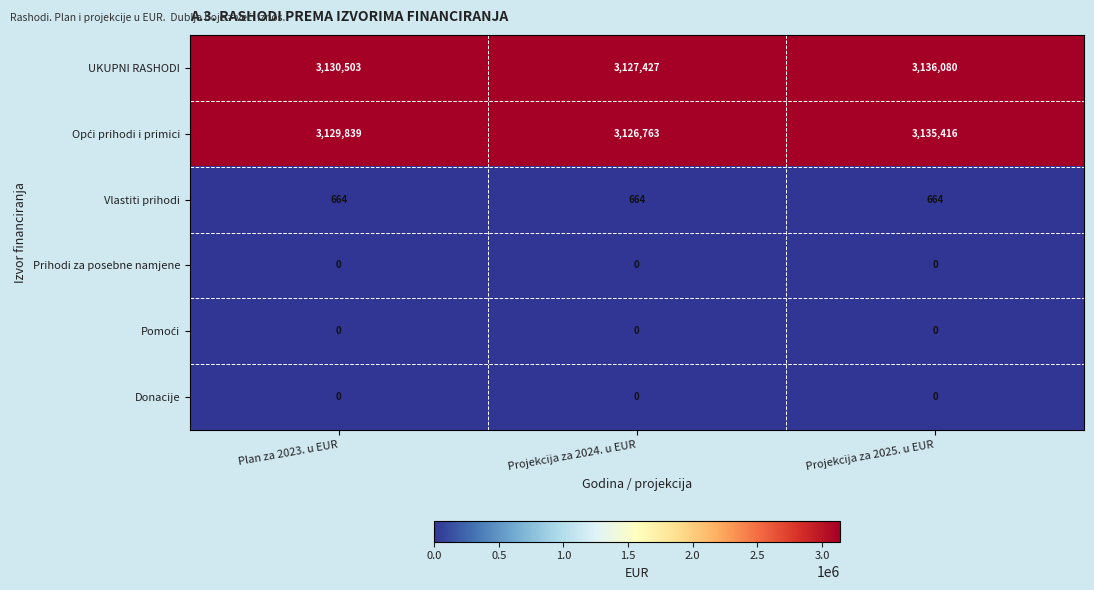

What is the difference between the UKUPNI RASHODI values at Projekcija za 2024. u EUR and Projekcija za 2025. u EUR?

8653